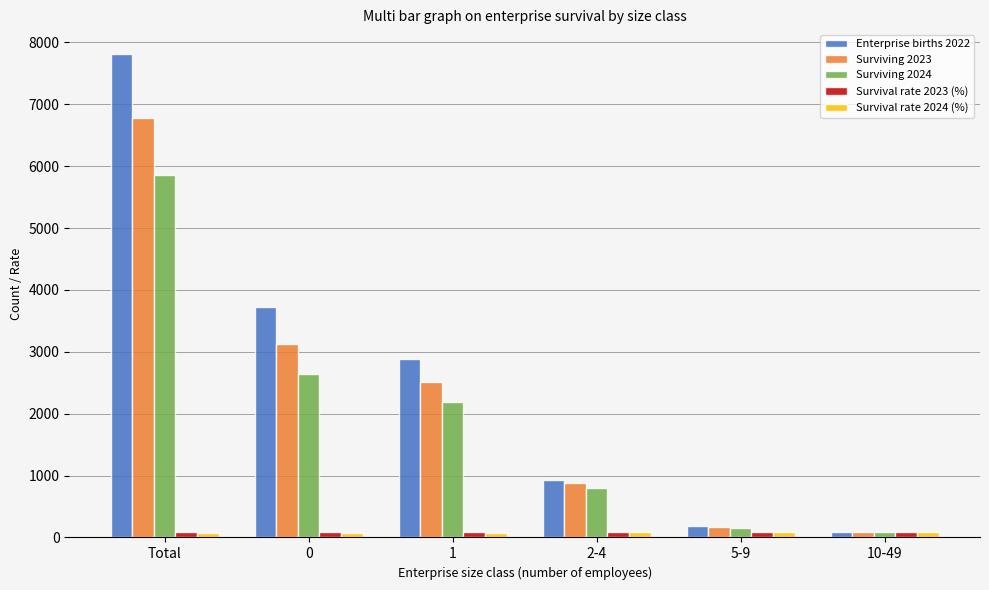

What is the difference between the maximum and second lowest values in the Enterprise births 2022 series?

7639.0